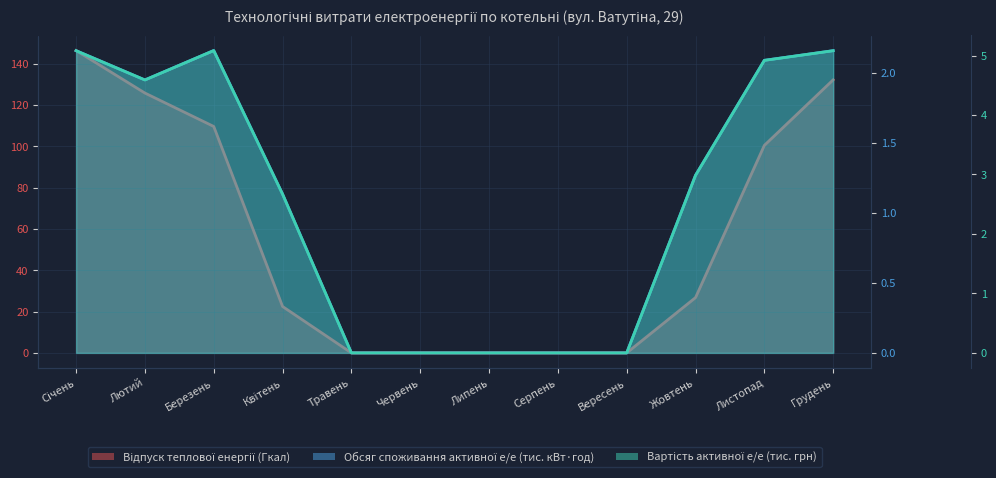

Which series has the largest range (max minus min)?

Відпуск теплової енергії (Гкал)